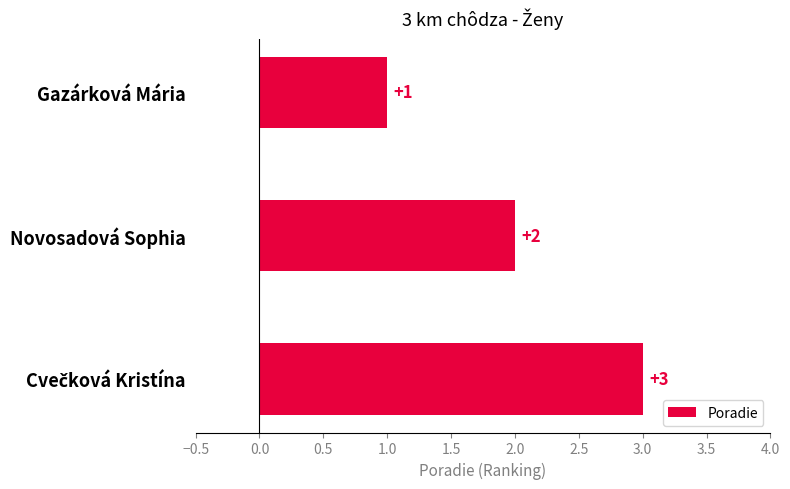

Does the chart contain stacked bars?

No